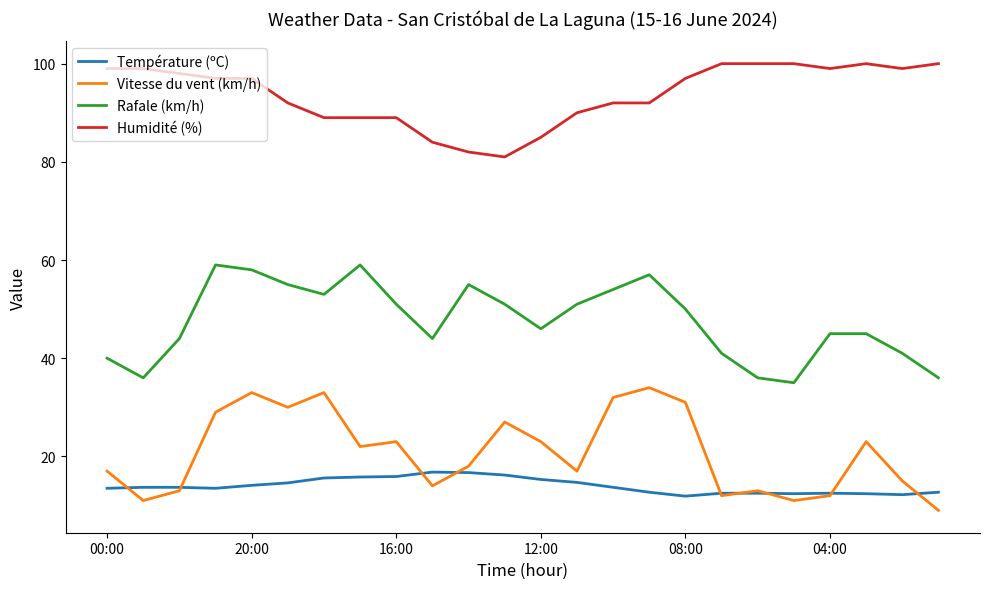

At how many categories does at least one series exceed 40?

24